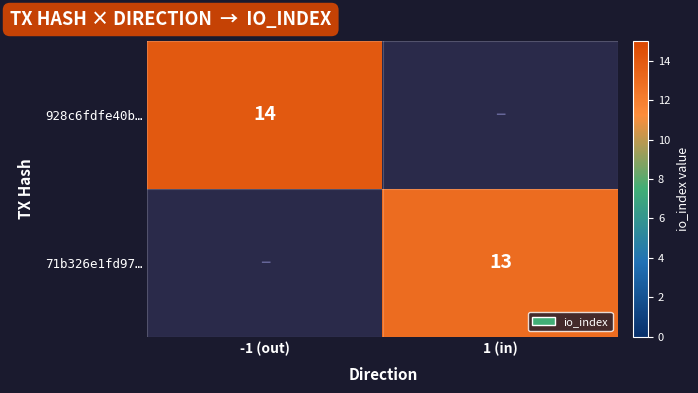

The 71b326e1fd97… series shows 13 at 1 (in). True or false?

True